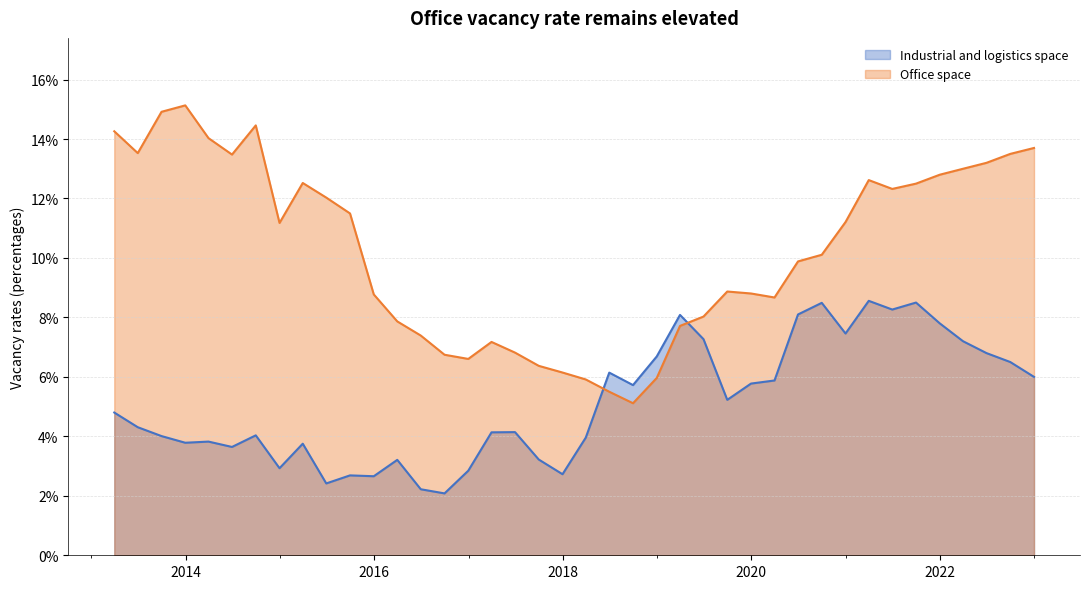

What is the value of the Office space point at the 39th from the left?

0.1